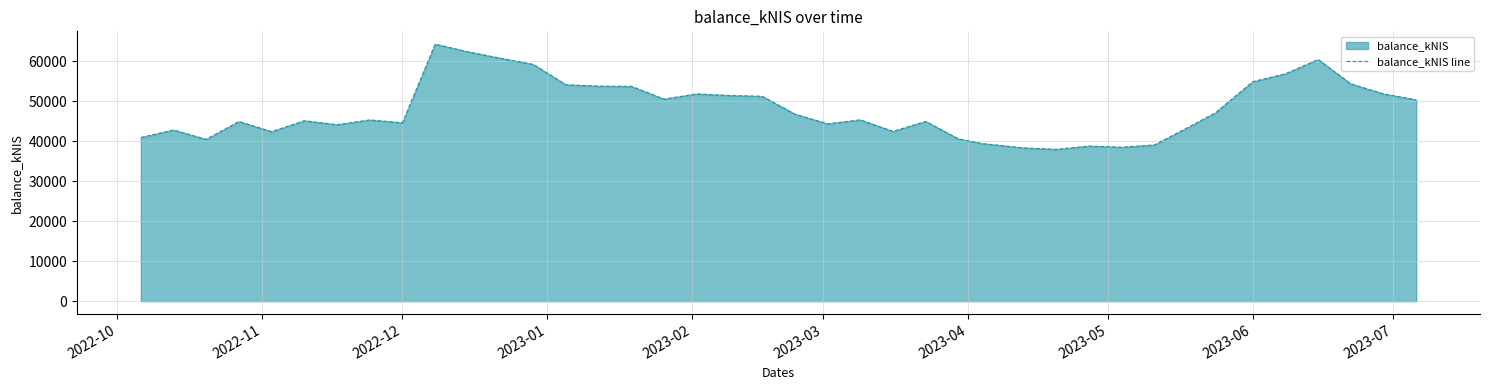

What is the maximum value shown in the chart?

64275.8